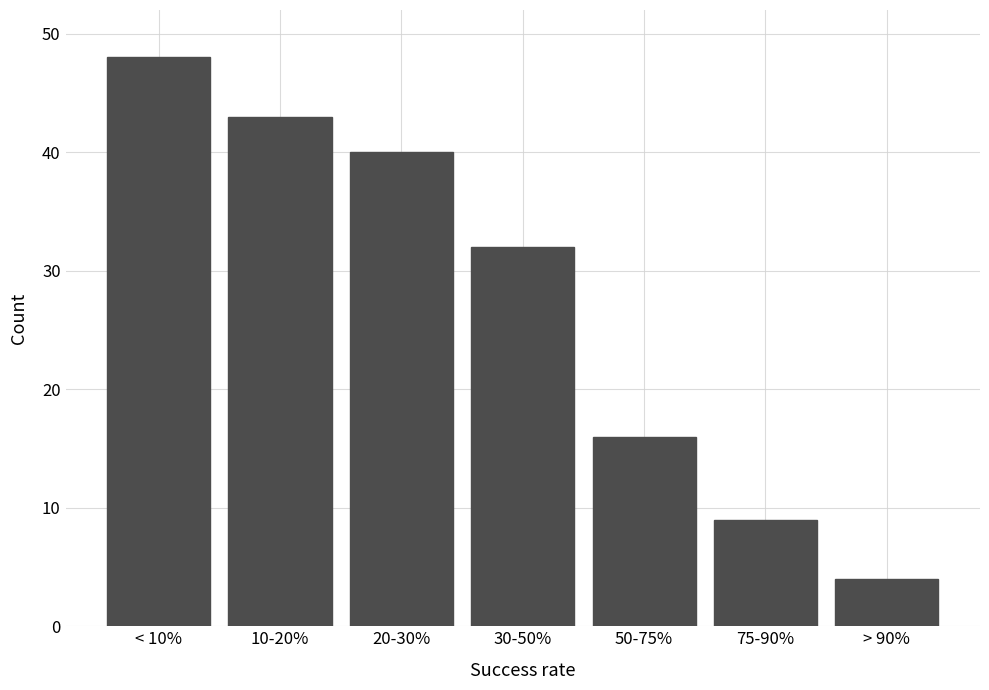

Reading left to right, extract all data points from this chart.

< 10%=48	10-20%=43	20-30%=40	30-50%=32	50-75%=16	75-90%=9	> 90%=4